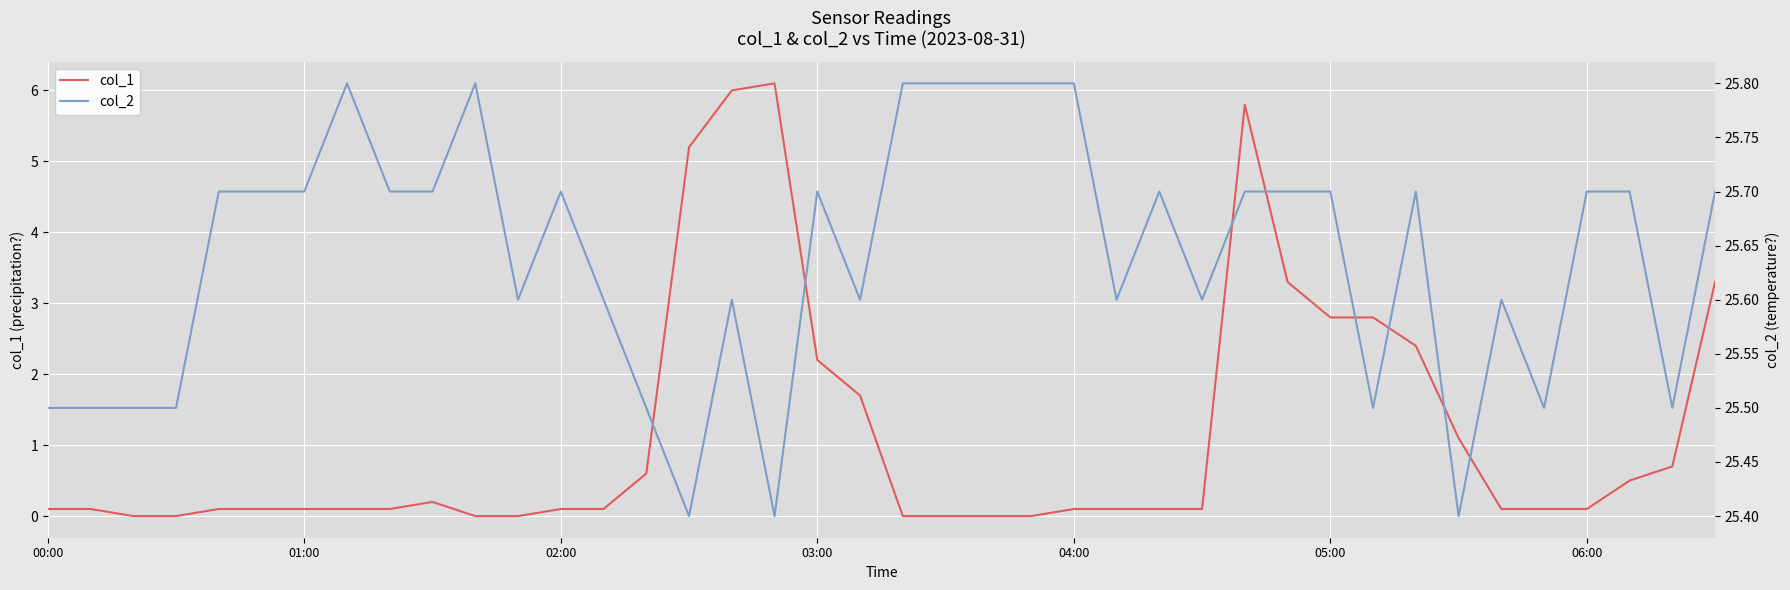

What is the highest value of the col_1 series?

6.1